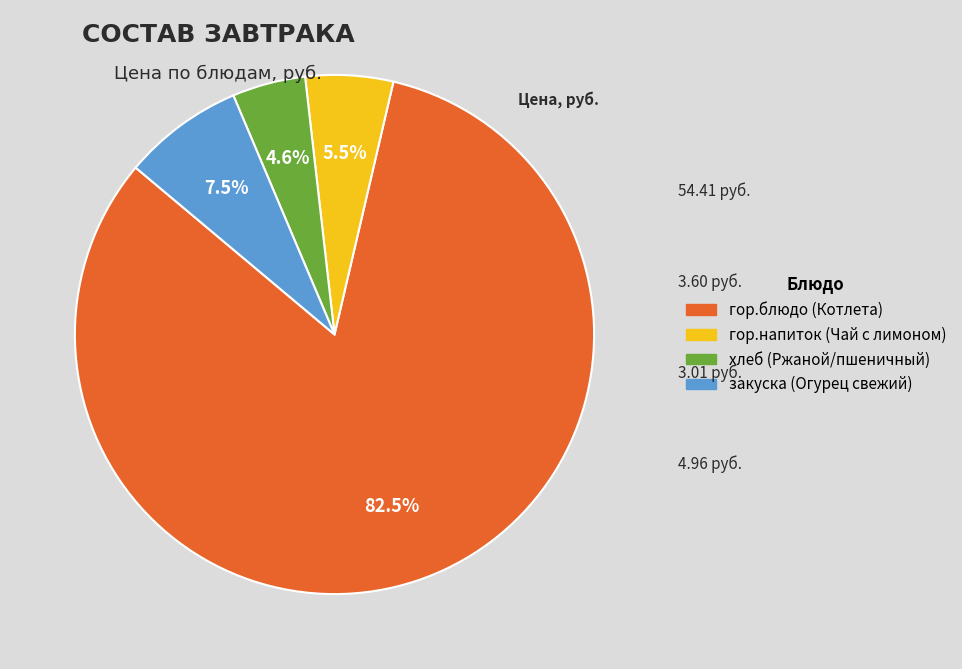

Is гор.напиток (Чай с лимоном) the majority of the pie?

No